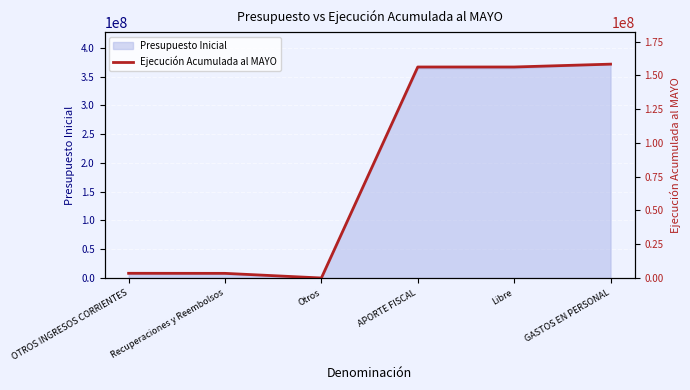

How many values are below 156152742?

3